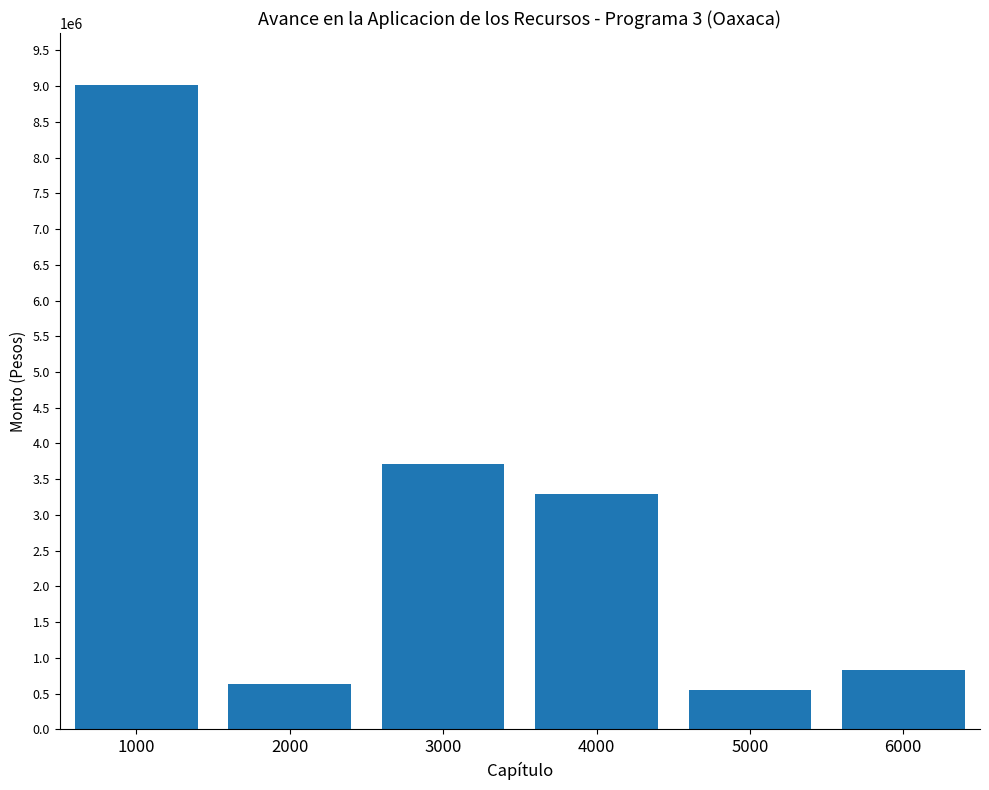

What is the difference between the values at 1000 and 2000?

8383690.0